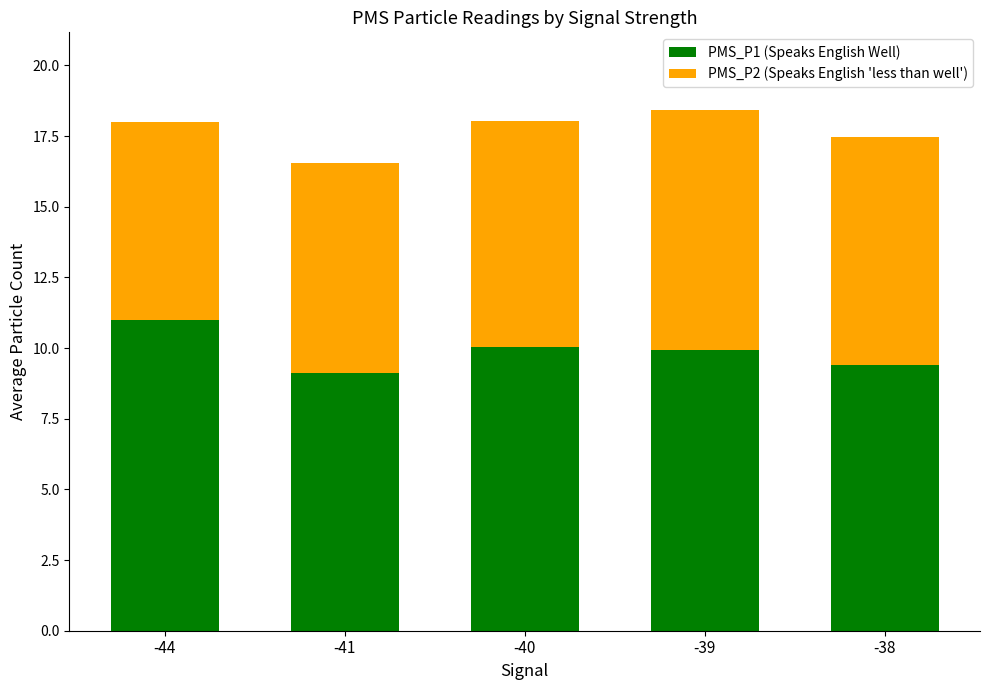

What is the total value across all series at -40?

18.0